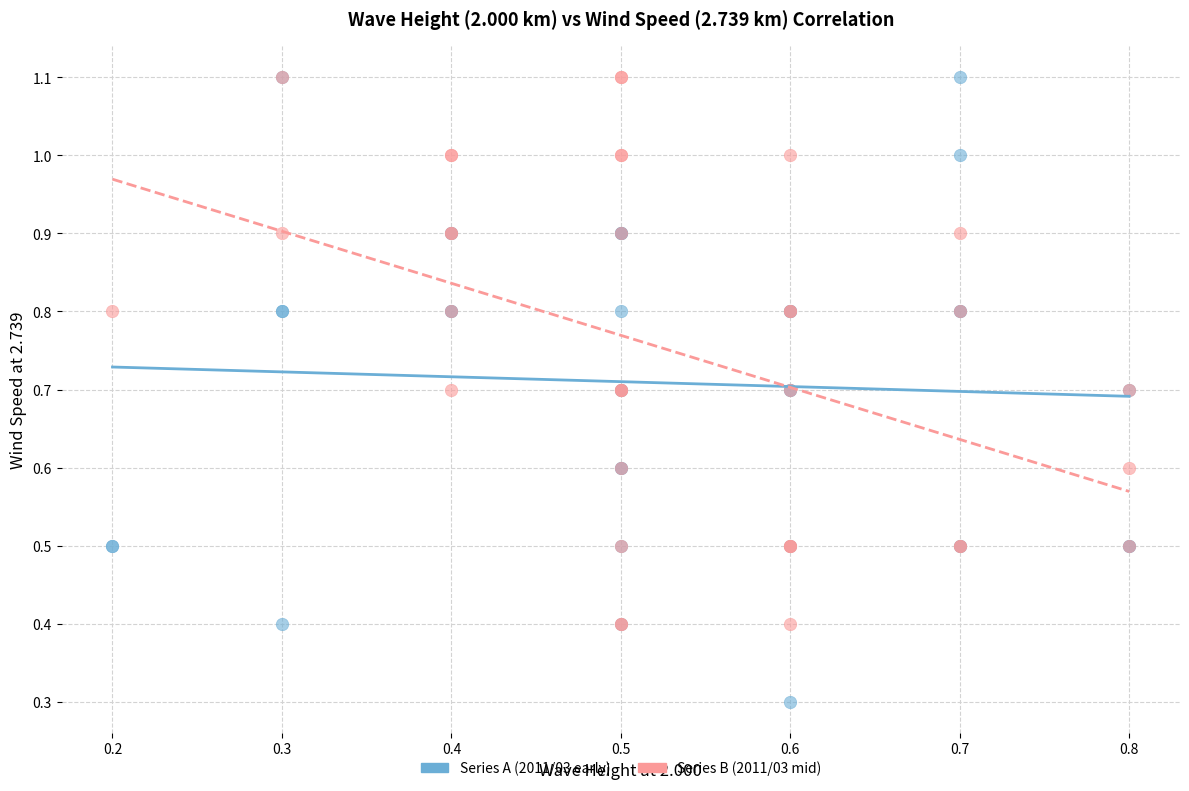

Which series reaches the minimum Y coordinate?

Series A (2011/03 early)